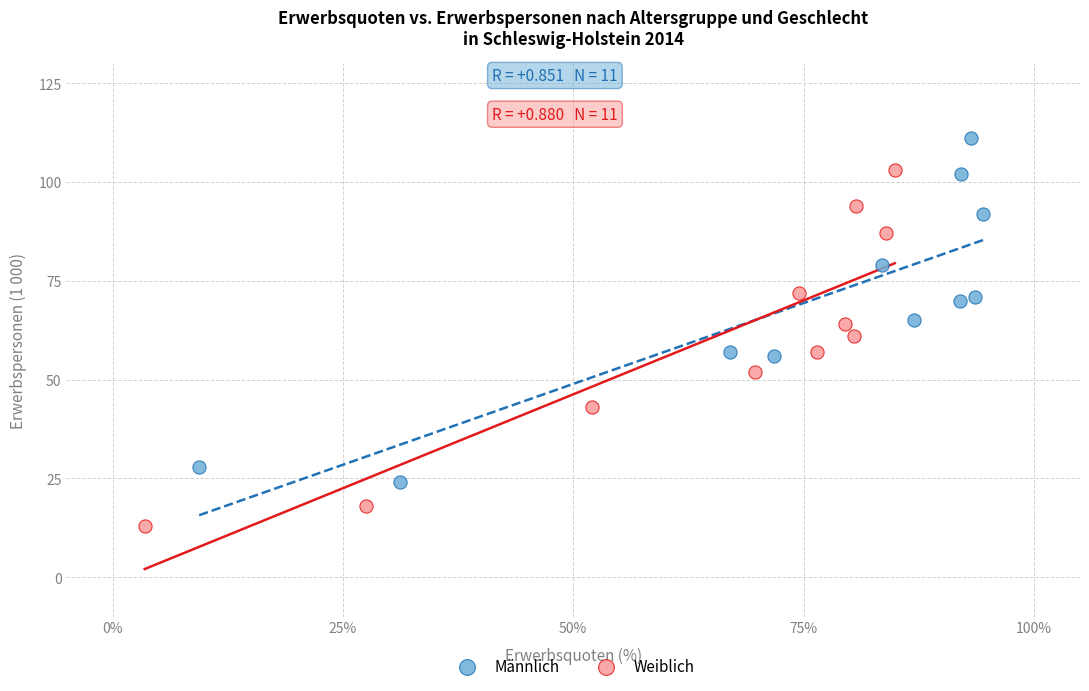

Which series contains the lowest Y value?

Weiblich